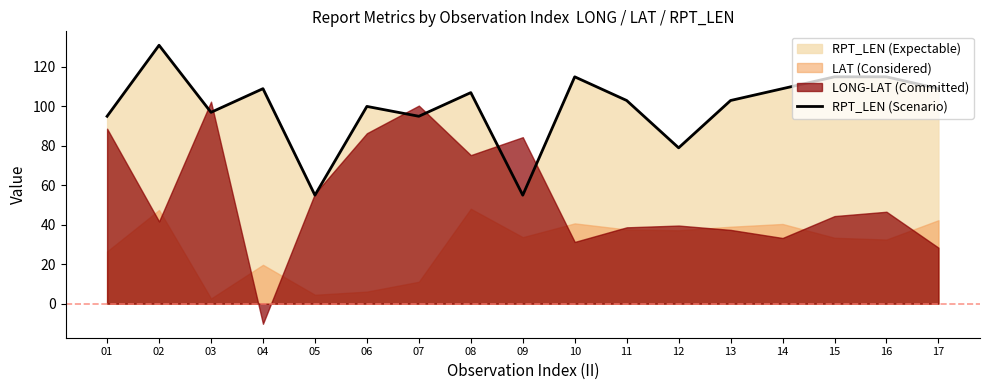

What is the highest value of the RPT_LEN (Scenario) series?

131